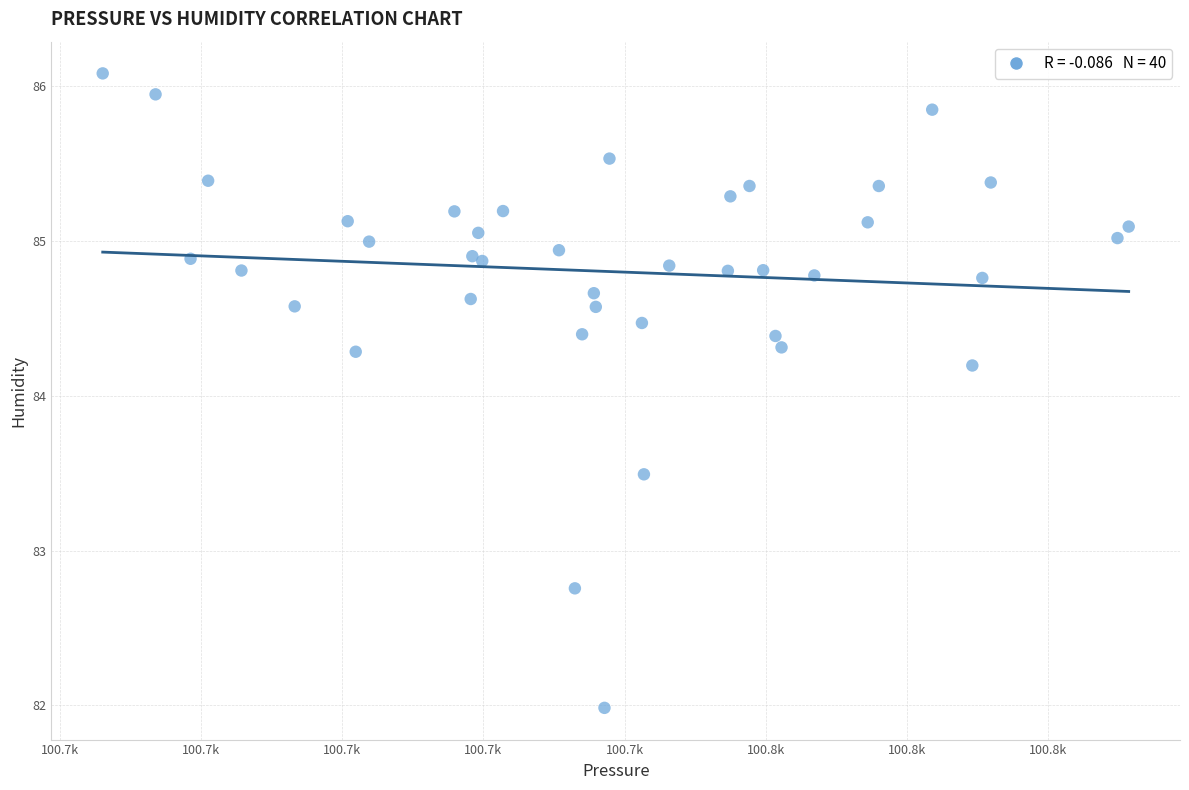

What Y value in the scatter plot is closest to 84?

84.2